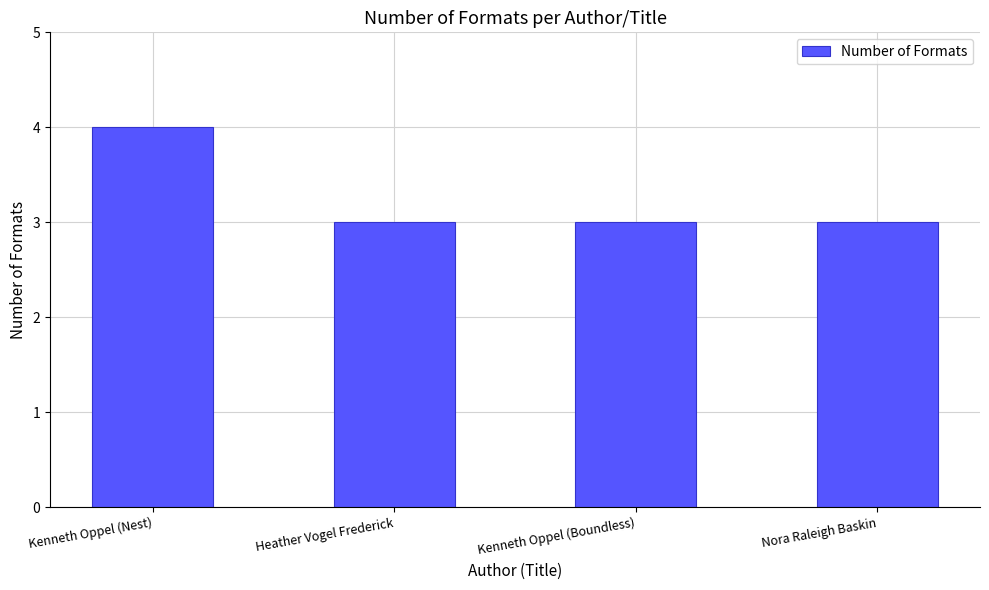

Reading left to right, extract all data points from this chart.

4	3	3	3